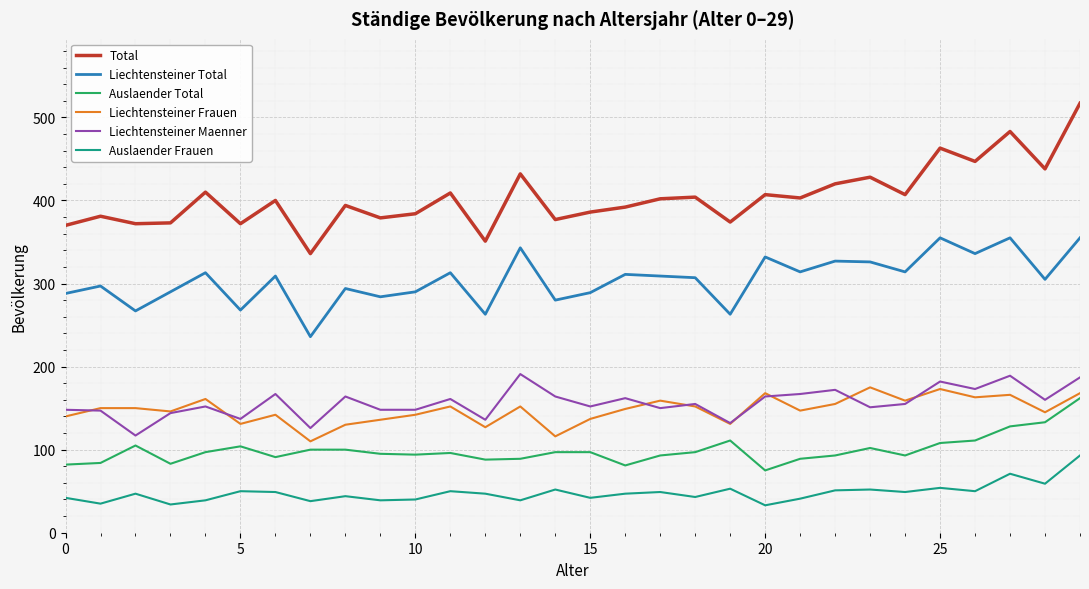

Count the number of categories in the chart.

30